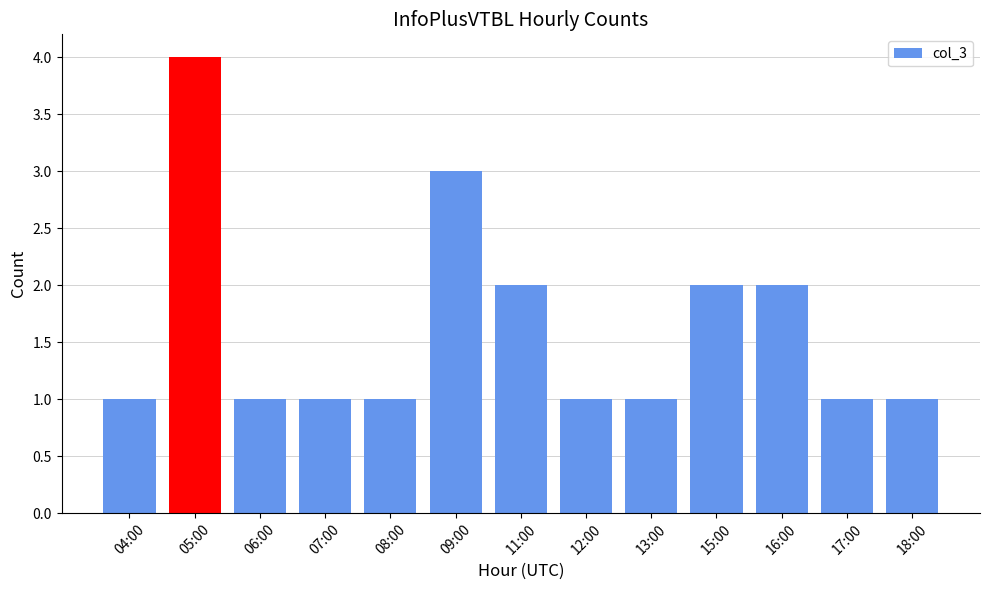

What is the label of the 12th bar from the right?

05:00